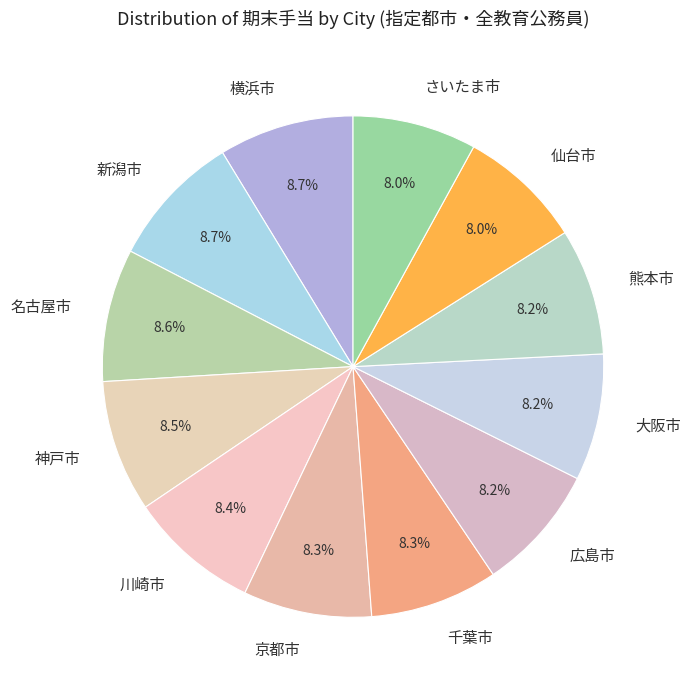

Approximately how many times larger is the value at 広島市 compared to 横浜市?

0.9